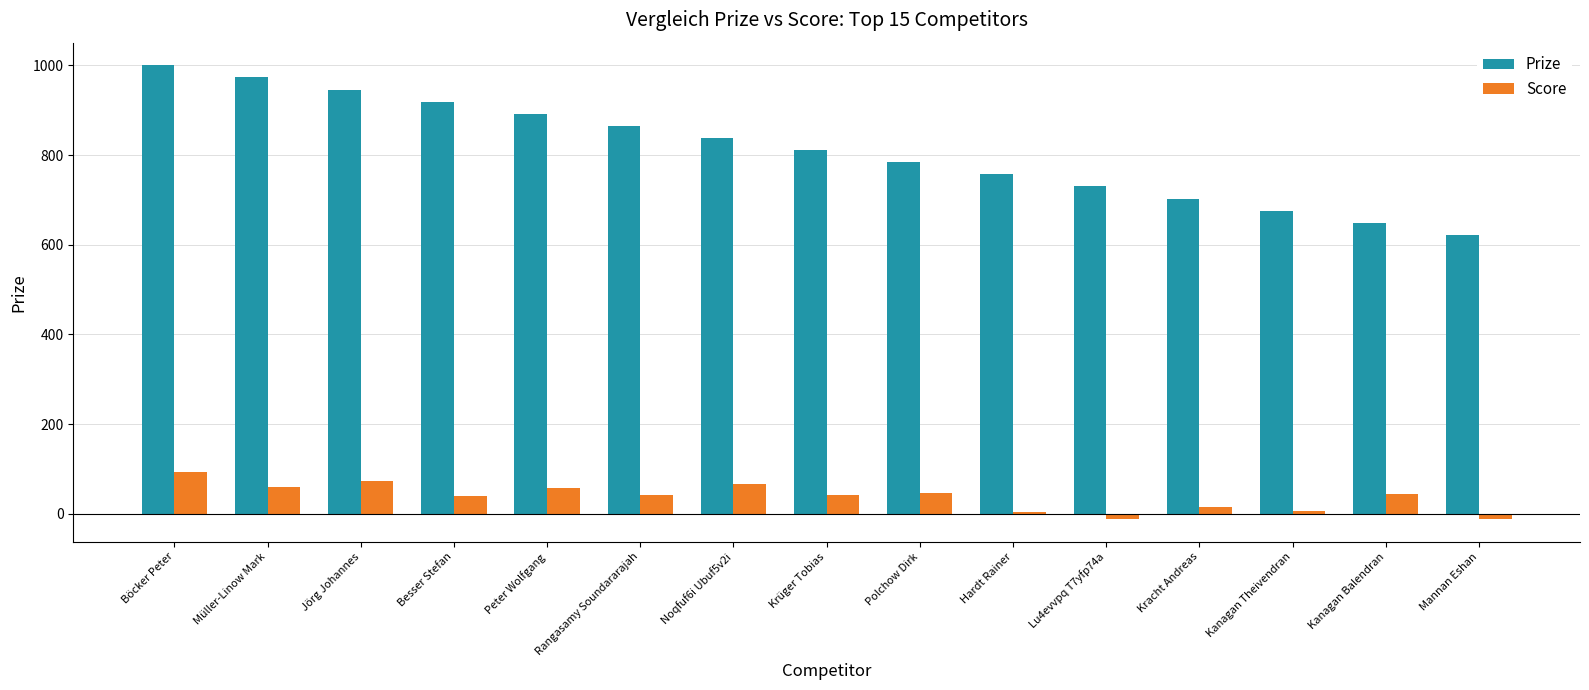

At which category is the sum across all series the highest?

Böcker Peter